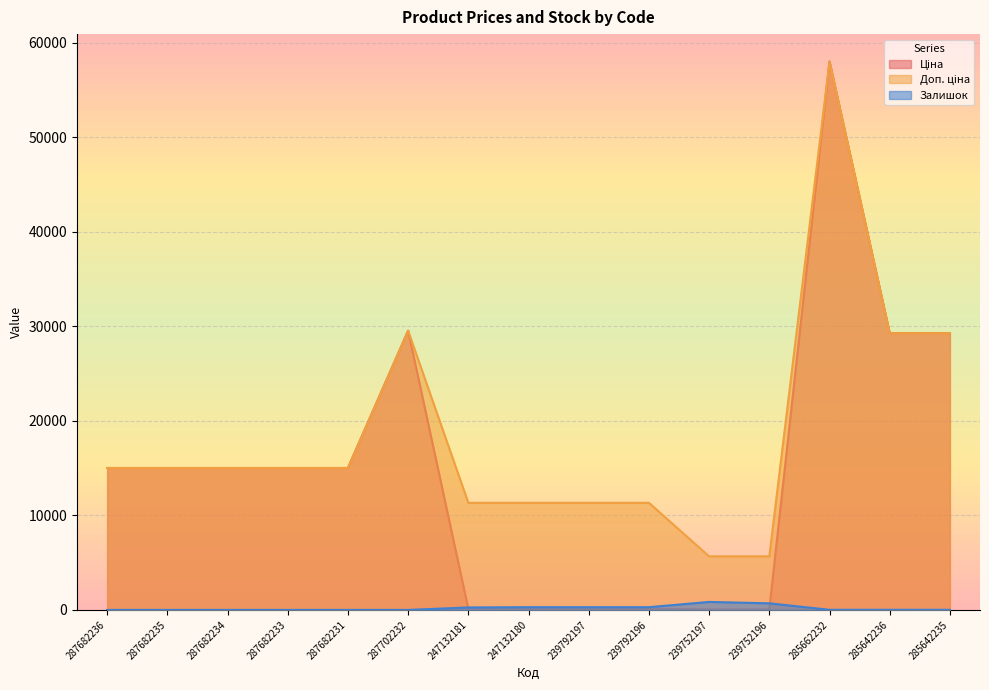

Which series ends up on top after the final intersection of Залишок and Ціна?

Ціна